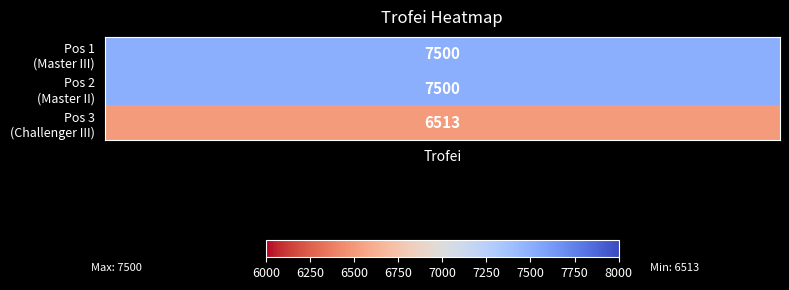

How many positive values does the 2 series have?

1